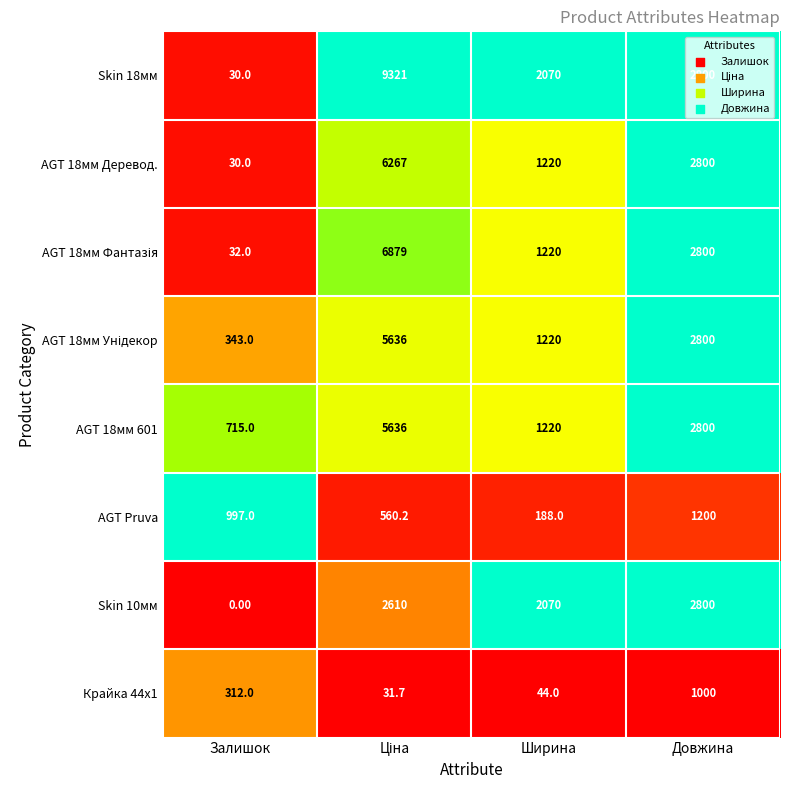

Which series changed the most between Залишок and Довжина?

Skin 10мм